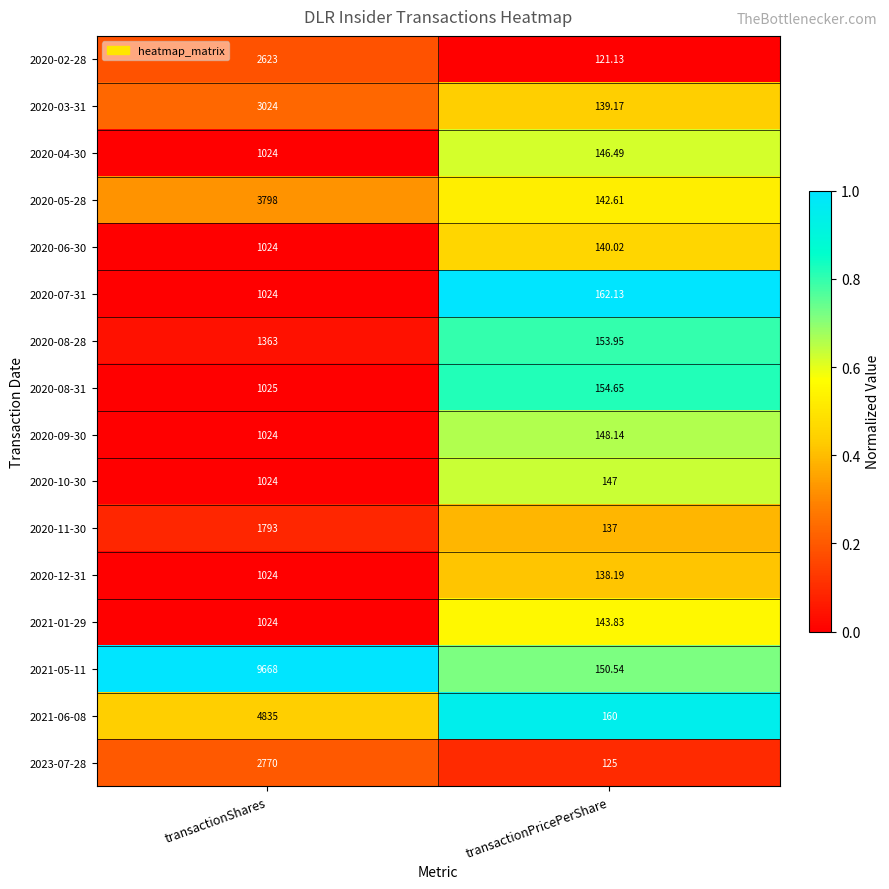

List the labels in order of 2020-12-31 value, largest first.

transactionShares, transactionPricePerShare